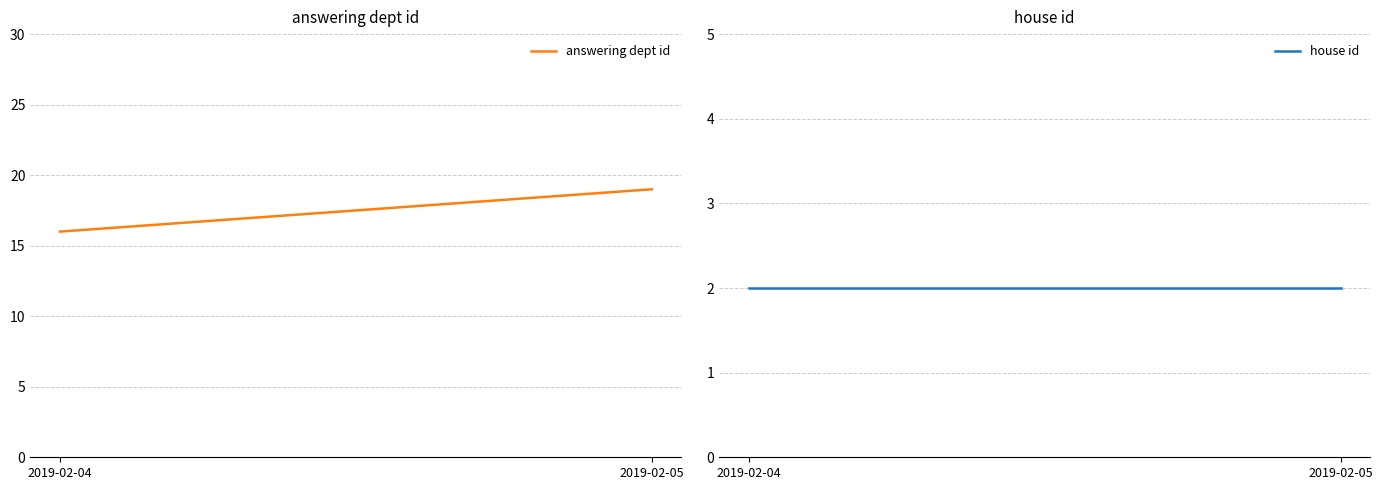

True or false: house id has a value of 2 at 2019-02-05.

True